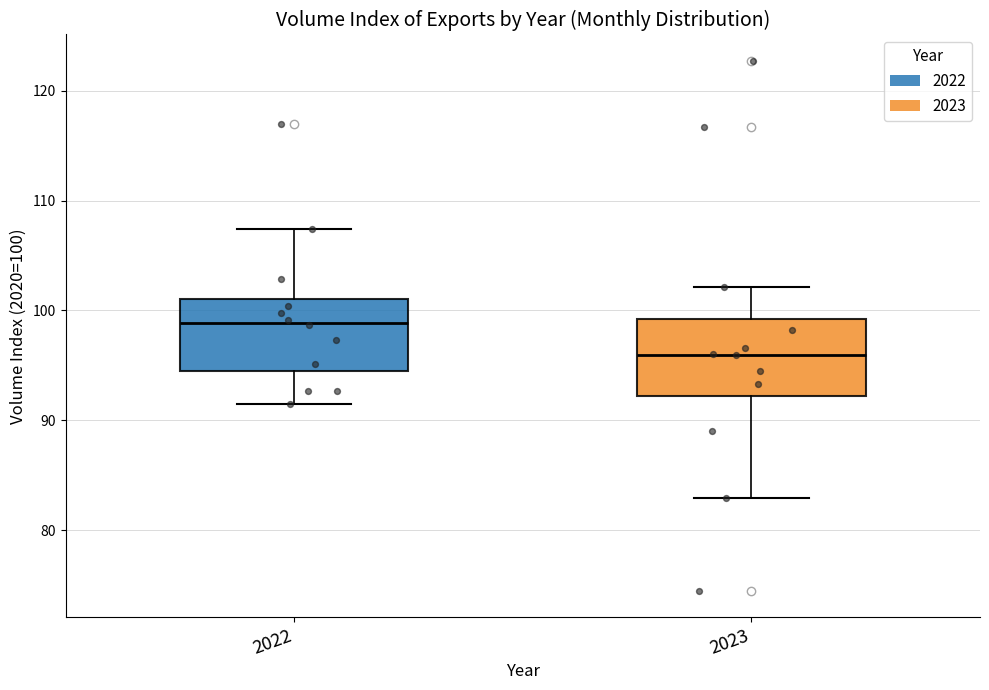

Where is the lower edge of the box at x = 2023 on the y-axis? The values are not printed on the chart, so give them approximately, as read against the axis.

92